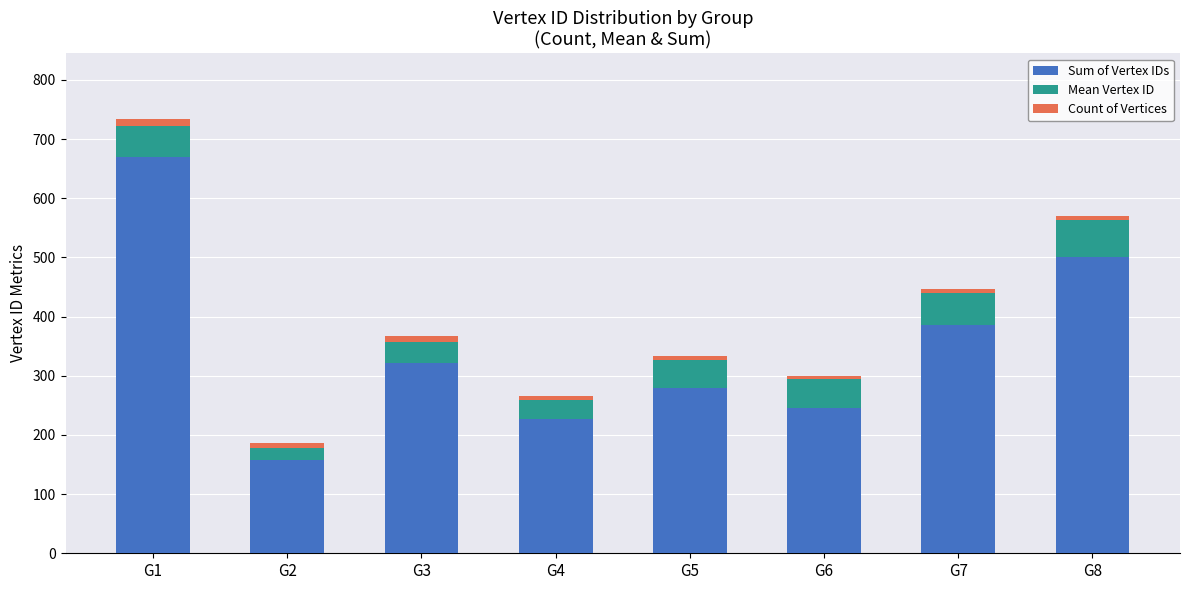

What is the sum of all Sum of Vertex IDs values?

2787.0